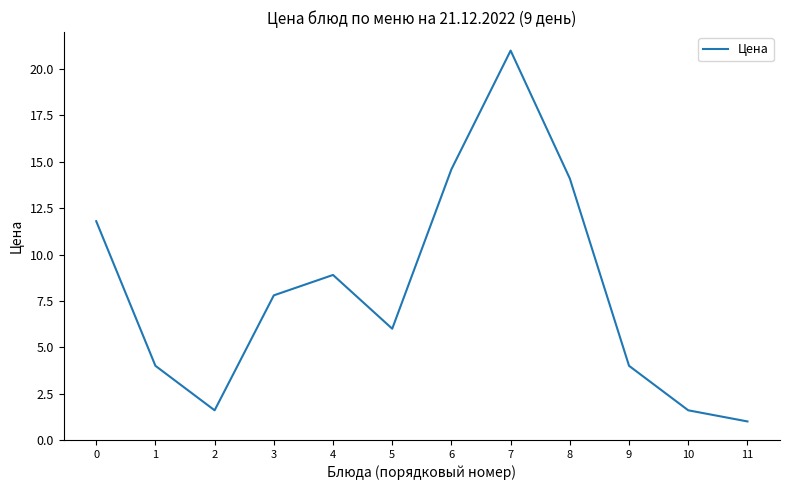

The chart shows a value of 16.7 at 0. True or false?

False